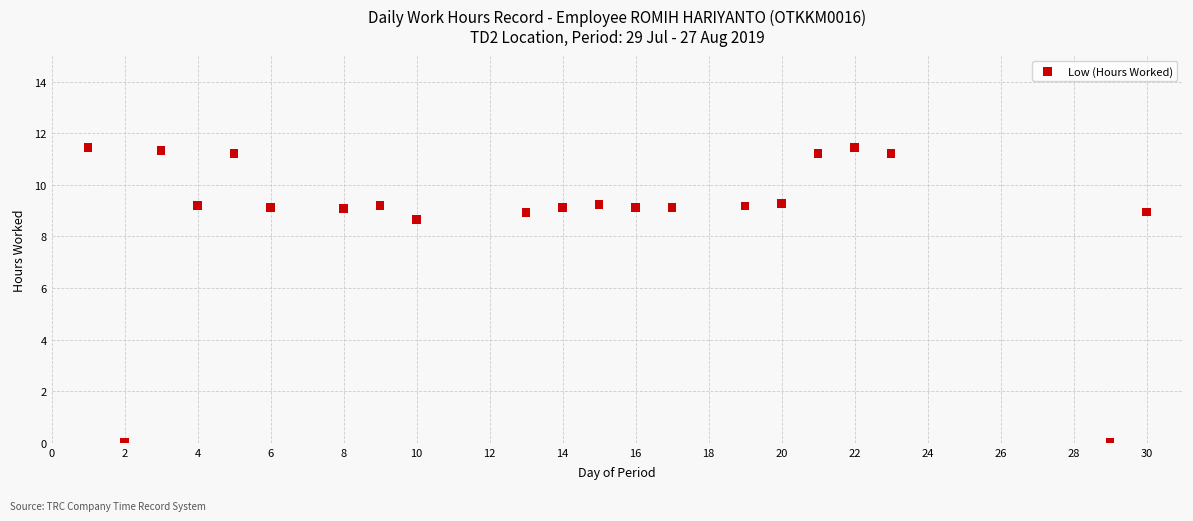

What is the range of X values (max minus min)?

29.0